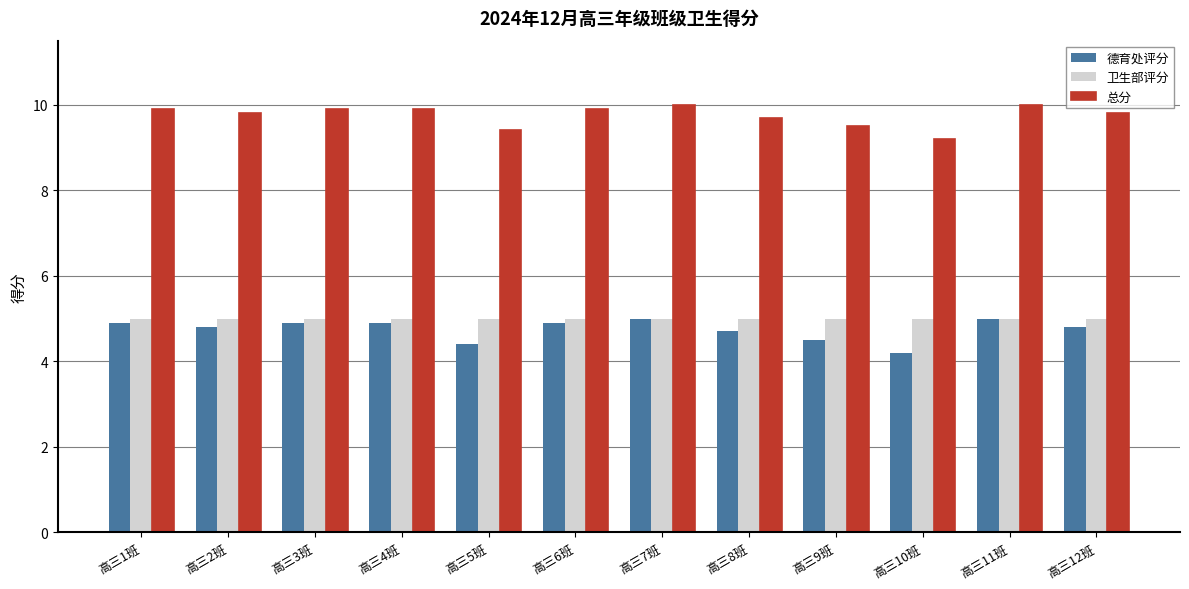

What is the lowest value of the 总分 series?

9.2